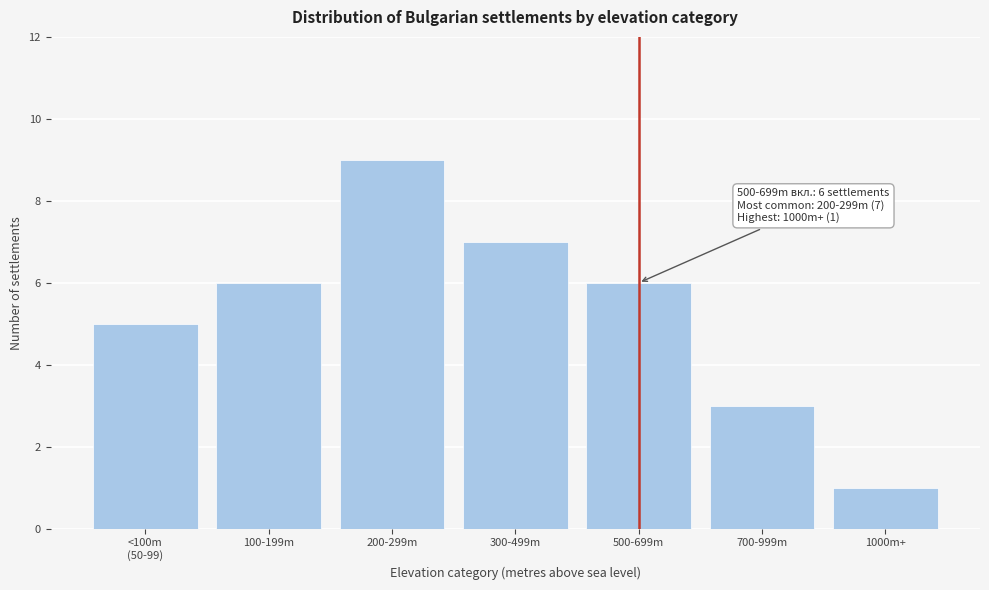

Reading right to left, list all the values displayed in this chart.

1	3	6	7	9	6	5